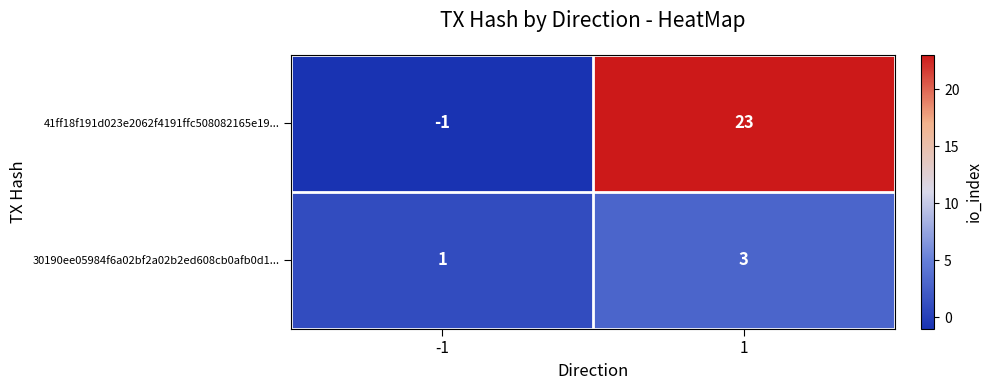

What is the average value of the 41ff18f191d023e2062f4191ffc508082165e19... series?

11